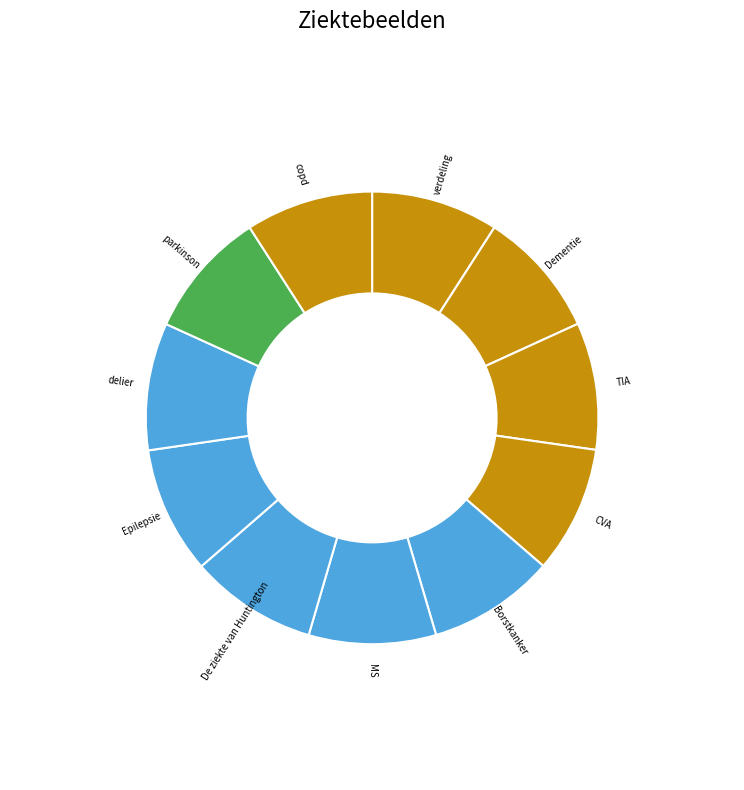

Approximately how many times larger is the value at Epilepsie compared to De ziekte van Huntington?

1.0